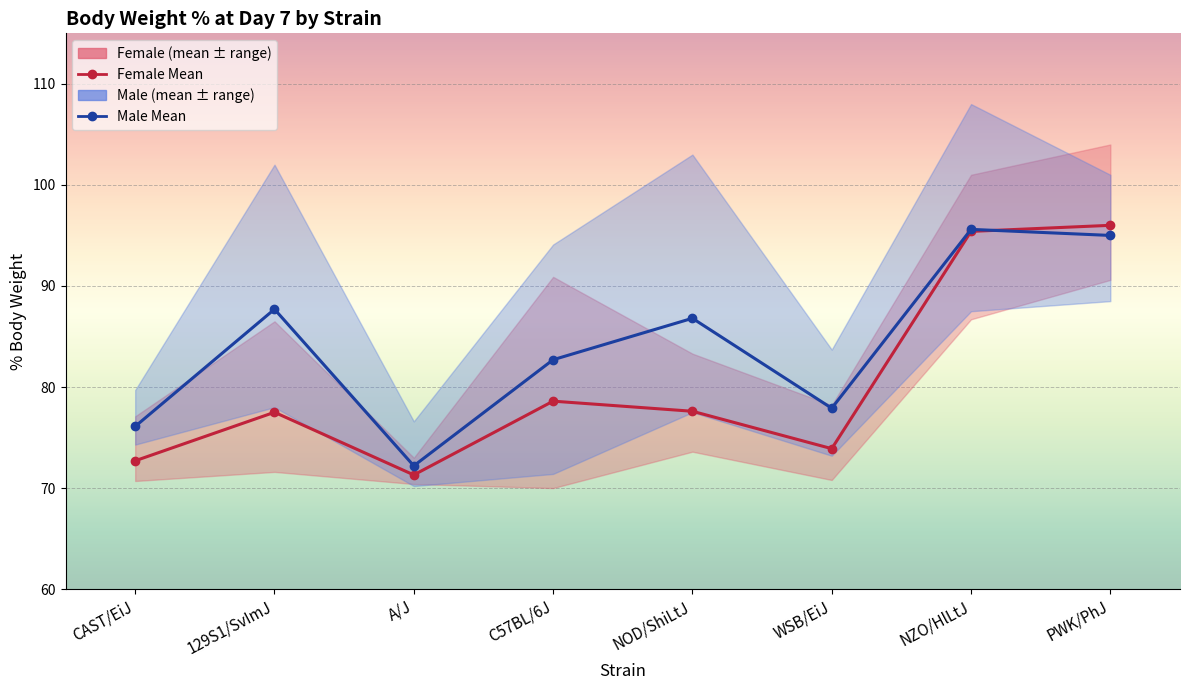

How many data points in Male Mean are above 86?

4